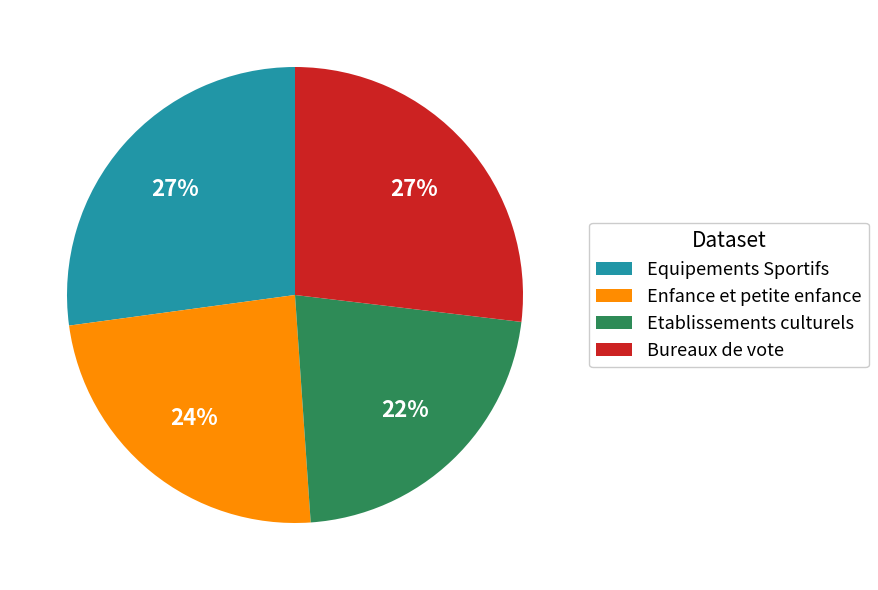

To the nearest percent, what is the combined percentage of Equipements Sportifs and Etablissements culturels?

49%